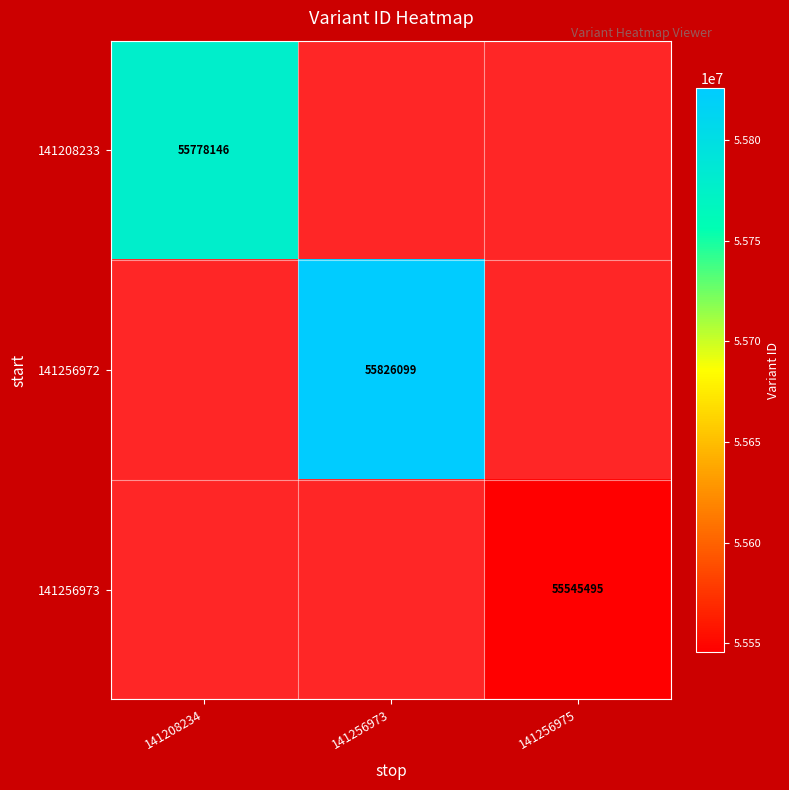

The 141256972 series shows 78517080 at 141256973. True or false?

False